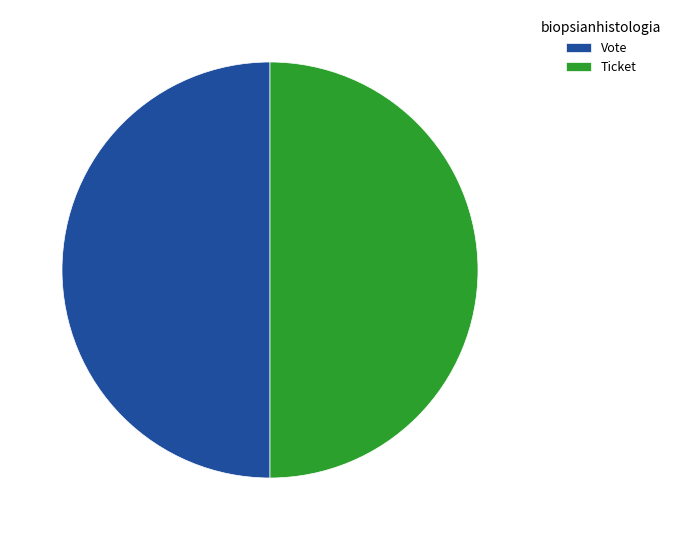

What is the ratio of the value at Vote to the value at Ticket?

1.0